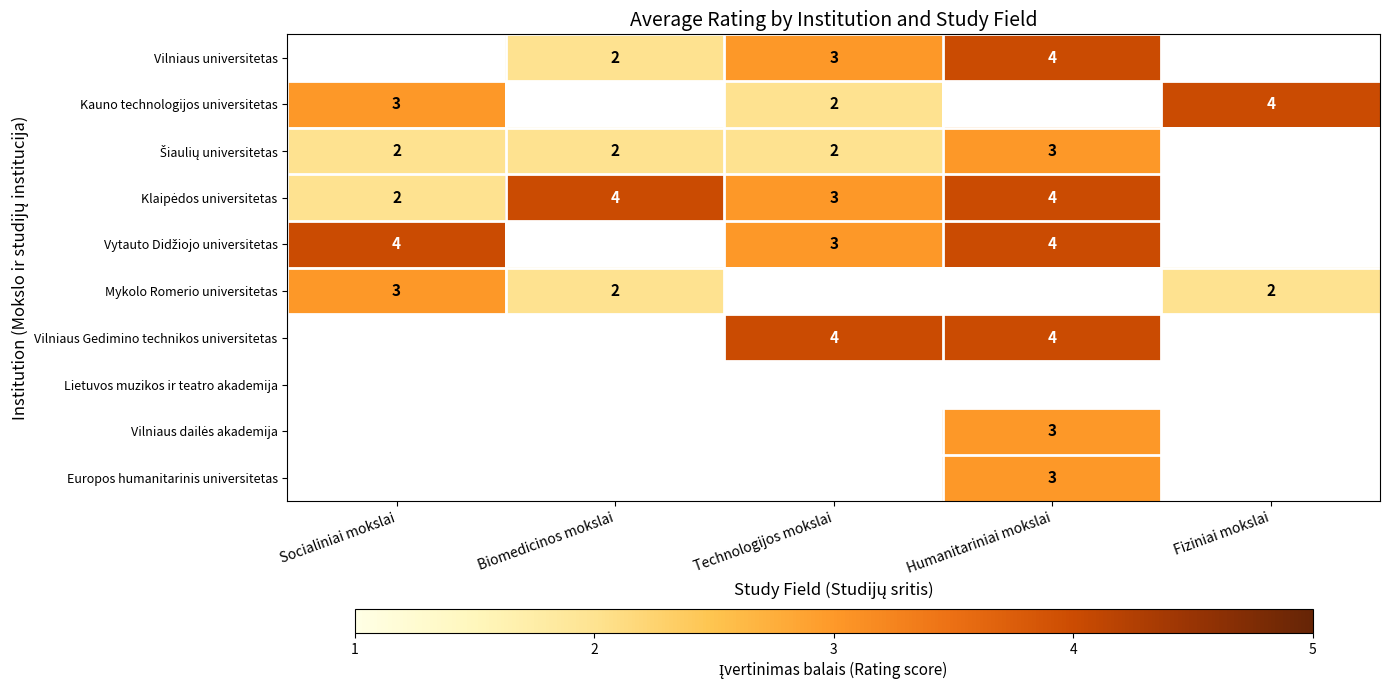

The value of Mykolo Romerio universitetas at Socialiniai mokslai is 1. True or false?

False